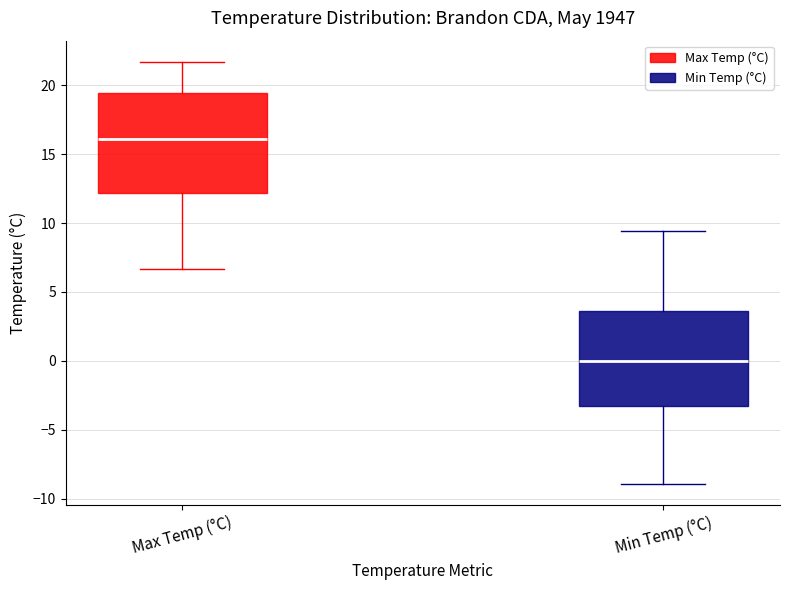

Reading left to right, transcribe this box plot: for each box, give where its median line is, the range the box spans, and where its two whiskers end, as read against the y-axis. The values are not printed on the chart, so give them approximately, as read against the axis.

Max Temp (°C): median 16.0, box 12.0 to 19.5, whiskers 6.5 to 21.5
Min Temp (°C): median 0.0, box -3.5 to 3.5, whiskers -9.0 to 9.5